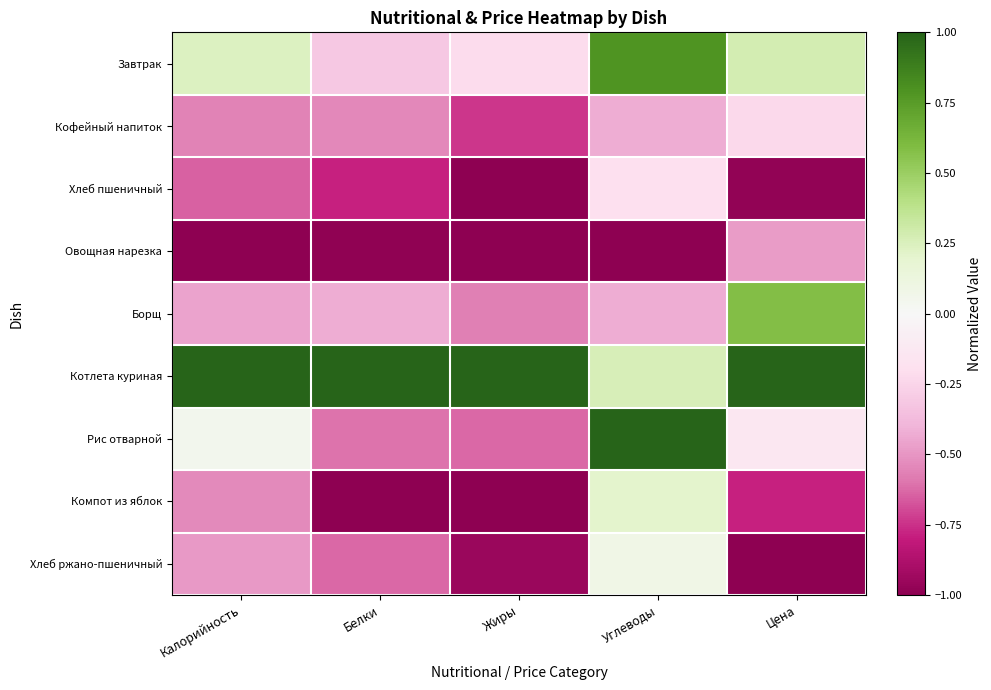

Between Жиры and Углеводы, which is larger?

Углеводы